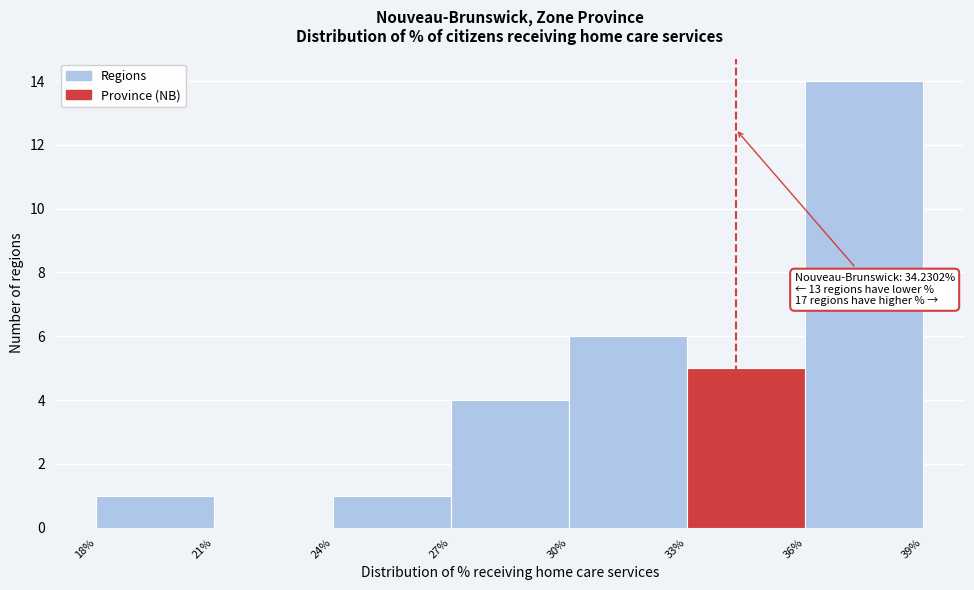

Over which range of the x-axis is the bar tallest?

36% to 39%